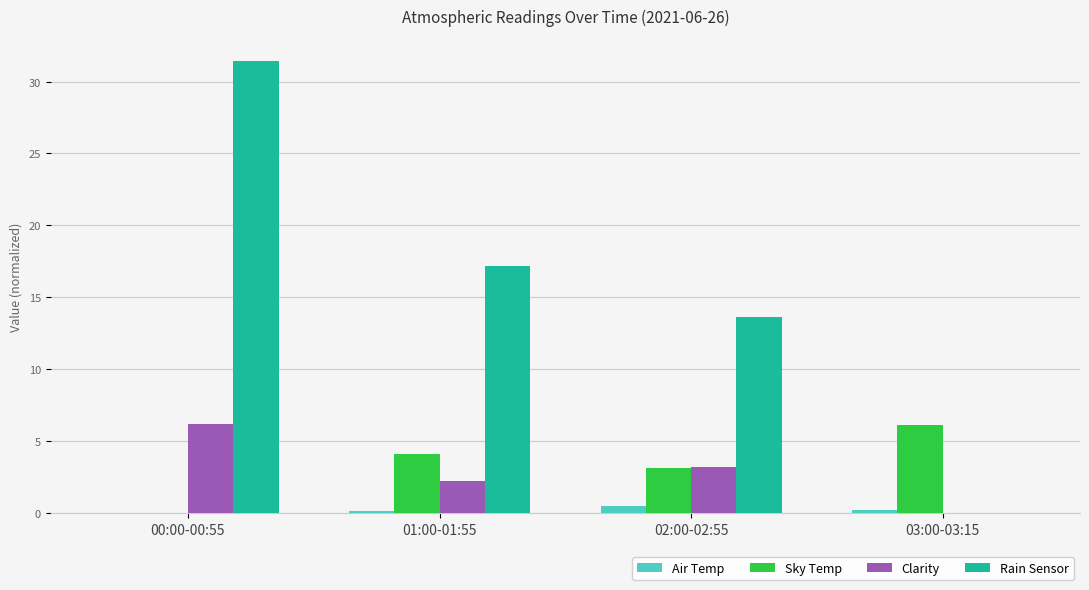

Which series has the largest total across all categories?

Rain Sensor